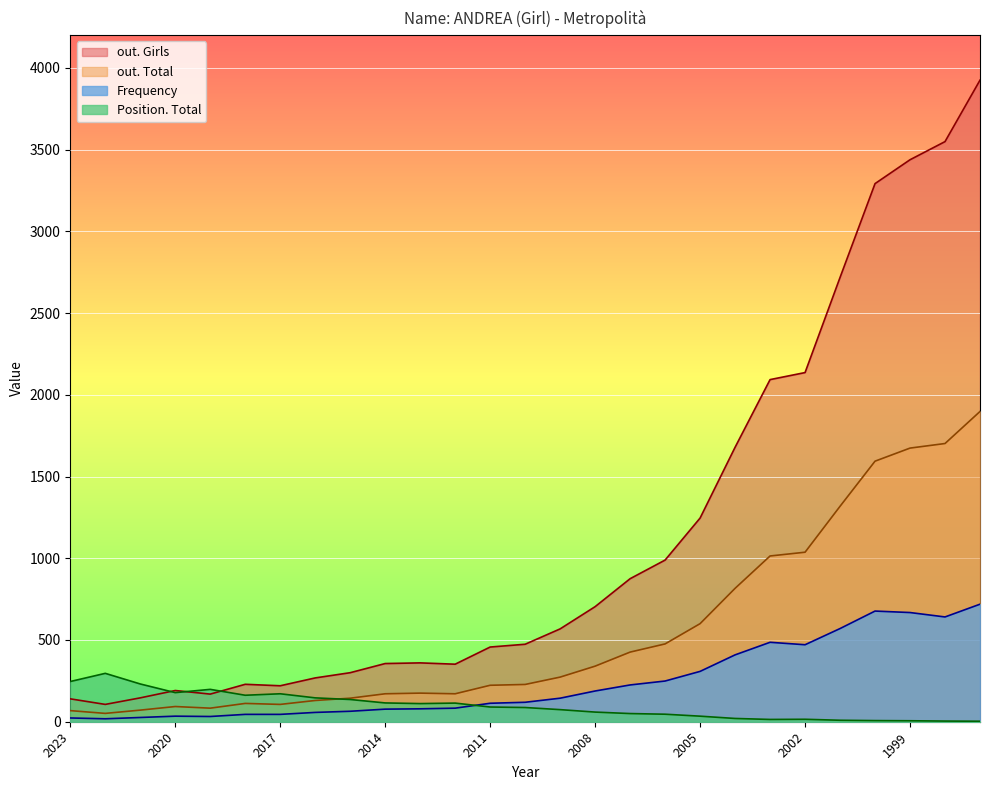

What is the average value of the Frequency series?

243